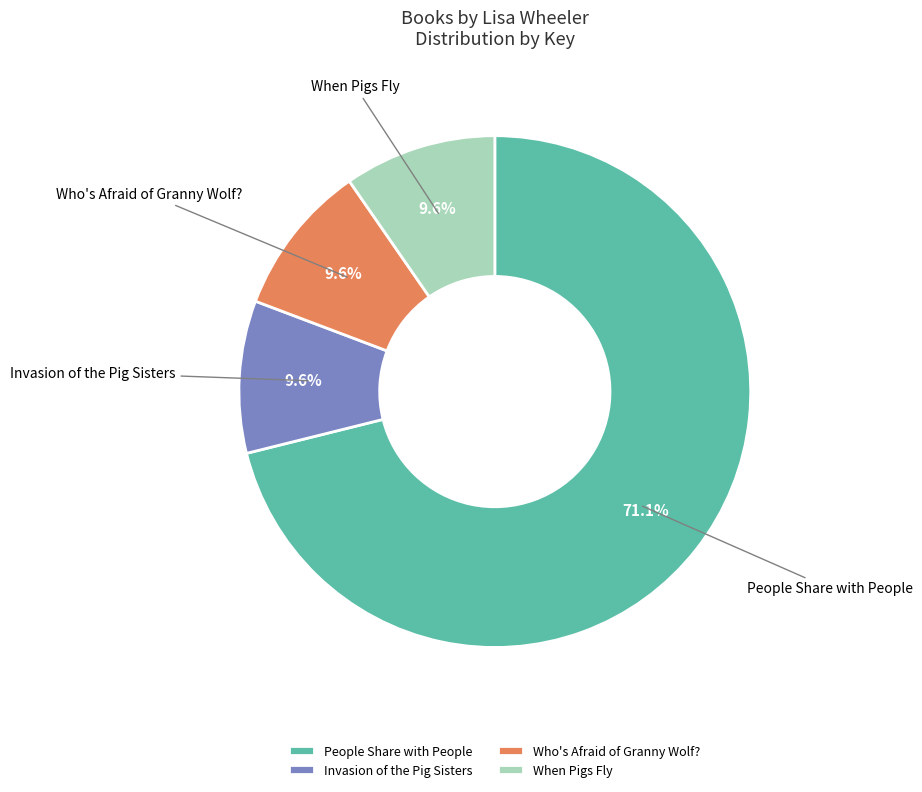

Does When Pigs Fly account for over 50% of the chart?

No